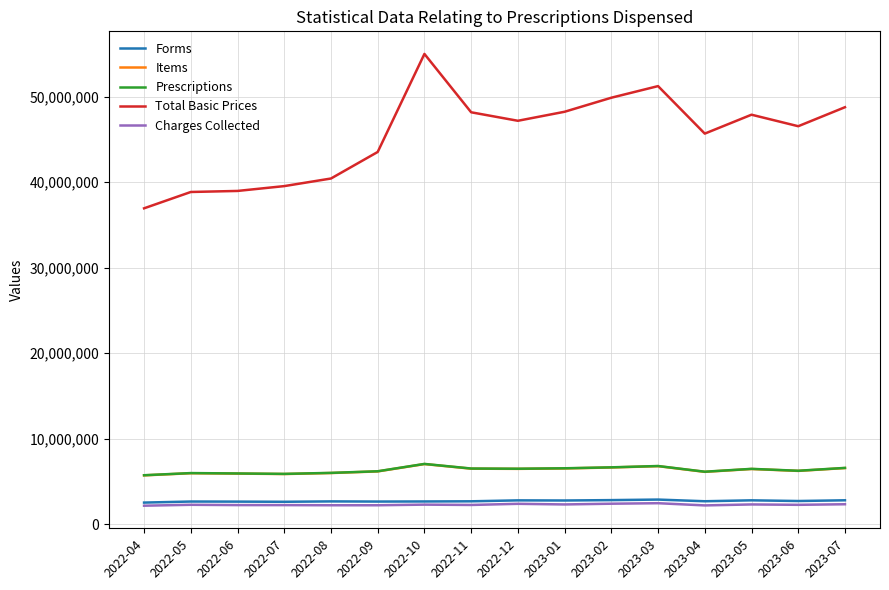

Is the value of Charges Collected at 2023-06 greater than the value of Items at 2023-04?

No